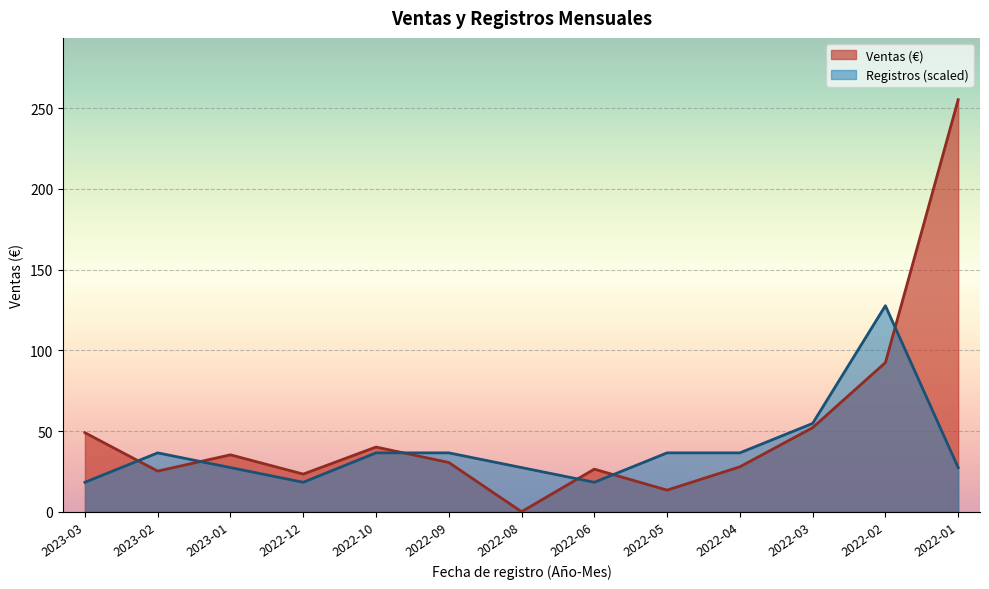

How many series are shown in this chart?

2